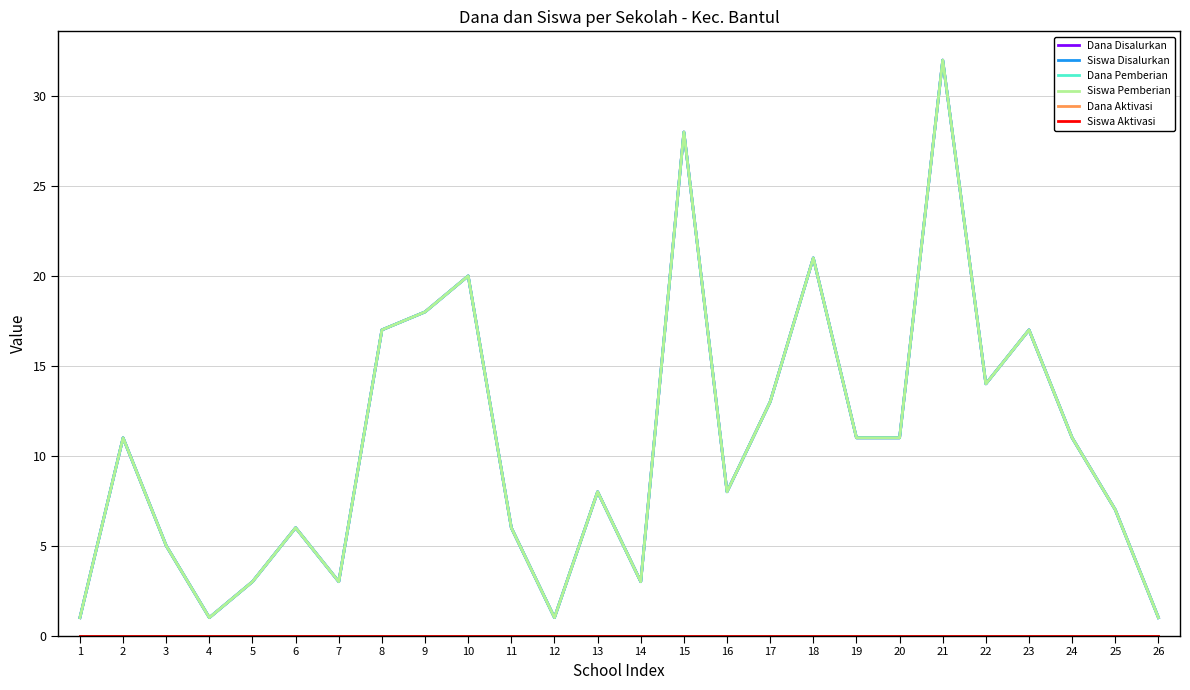

Reading left to right, extract all data points from this chart.

Dana Disalurkan: 1	11	5	1	3	6	3	17	18	20	6	1	8	3	28	8	13	21	11	11	32	14	17	11	7	1
Siswa Disalurkan: 1	11	5	1	3	6	3	17	18	20	6	1	8	3	28	8	13	21	11	11	32	14	17	11	7	1
Dana Pemberian: 1	11	5	1	3	6	3	17	18	20	6	1	8	3	28	8	13	21	11	11	32	14	17	11	7	1
Siswa Pemberian: 1	11	5	1	3	6	3	17	18	20	6	1	8	3	28	8	13	21	11	11	32	14	17	11	7	1
Dana Aktivasi: 0	0	0	0	0	0	0	0	0	0	0	0	0	0	0	0	0	0	0	0	0	0	0	0	0	0
Siswa Aktivasi: 0	0	0	0	0	0	0	0	0	0	0	0	0	0	0	0	0	0	0	0	0	0	0	0	0	0